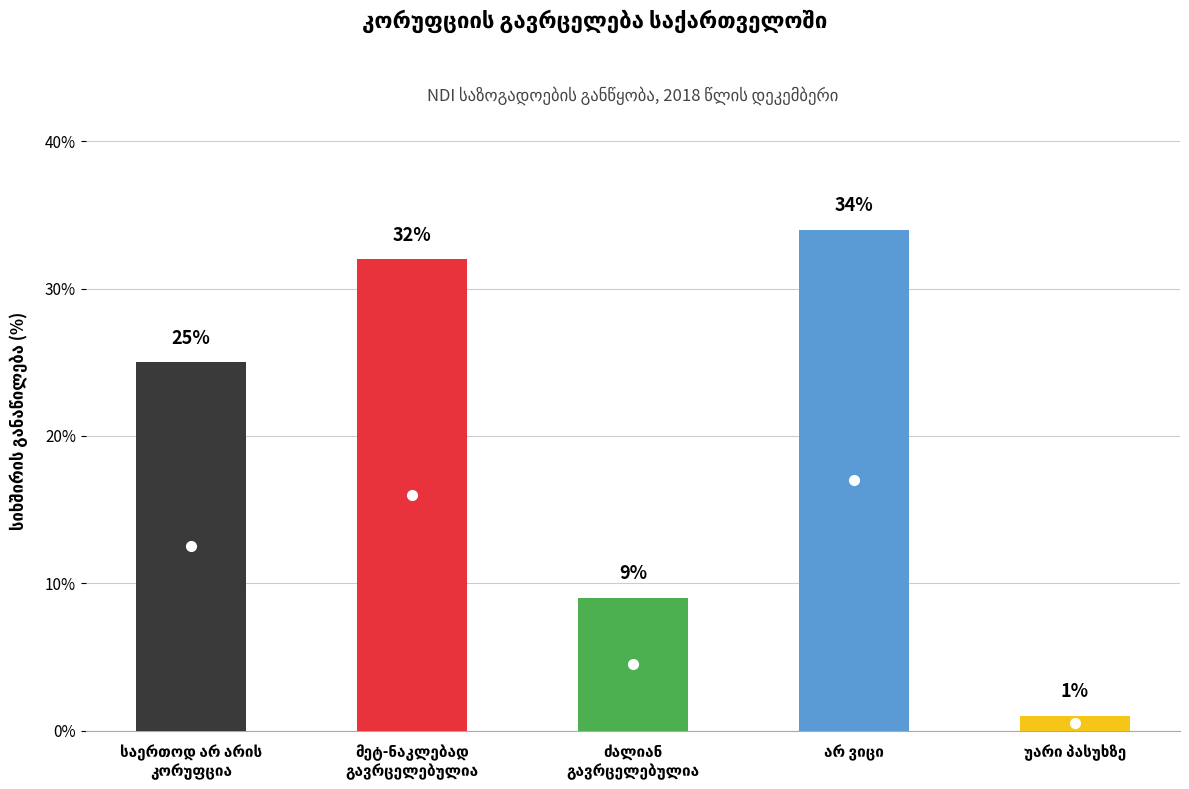

Rank the categories by value from lowest to highest.

უარი პასუხზე, ძალიან გავრცელებულია, საერთოდ არ არის კორუფცია, მეტ-ნაკლებად გავრცელებულია, არ ვიცი